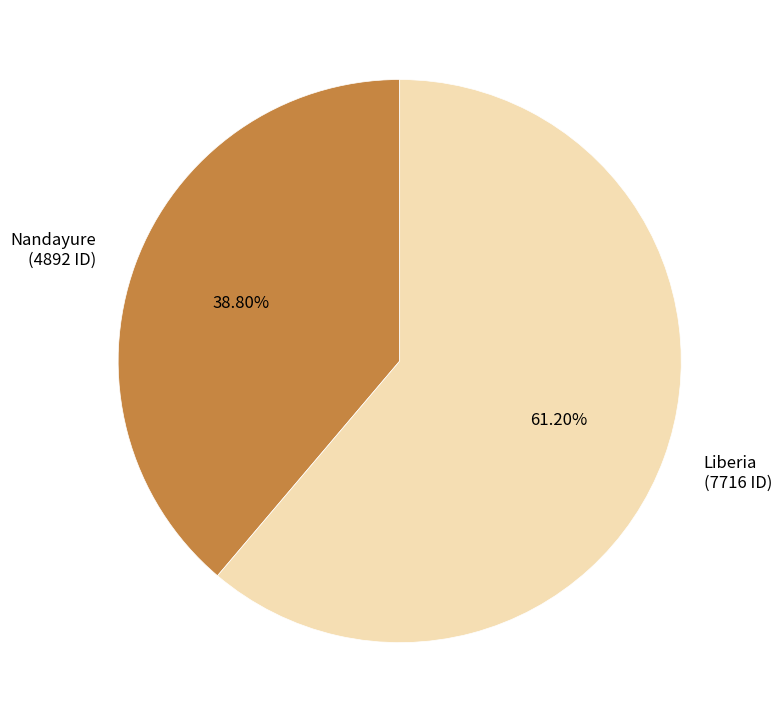

True or false: Liberia accounts for 47% of the total.

False